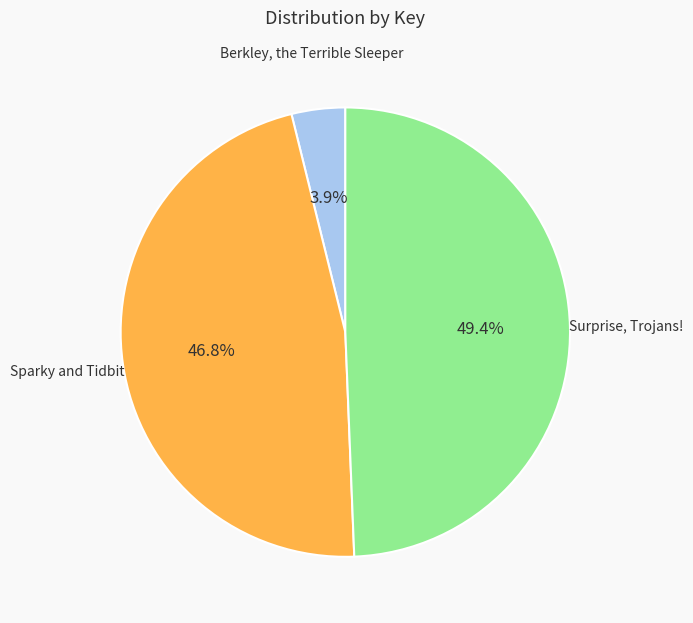

Is there a majority slice in this chart?

No